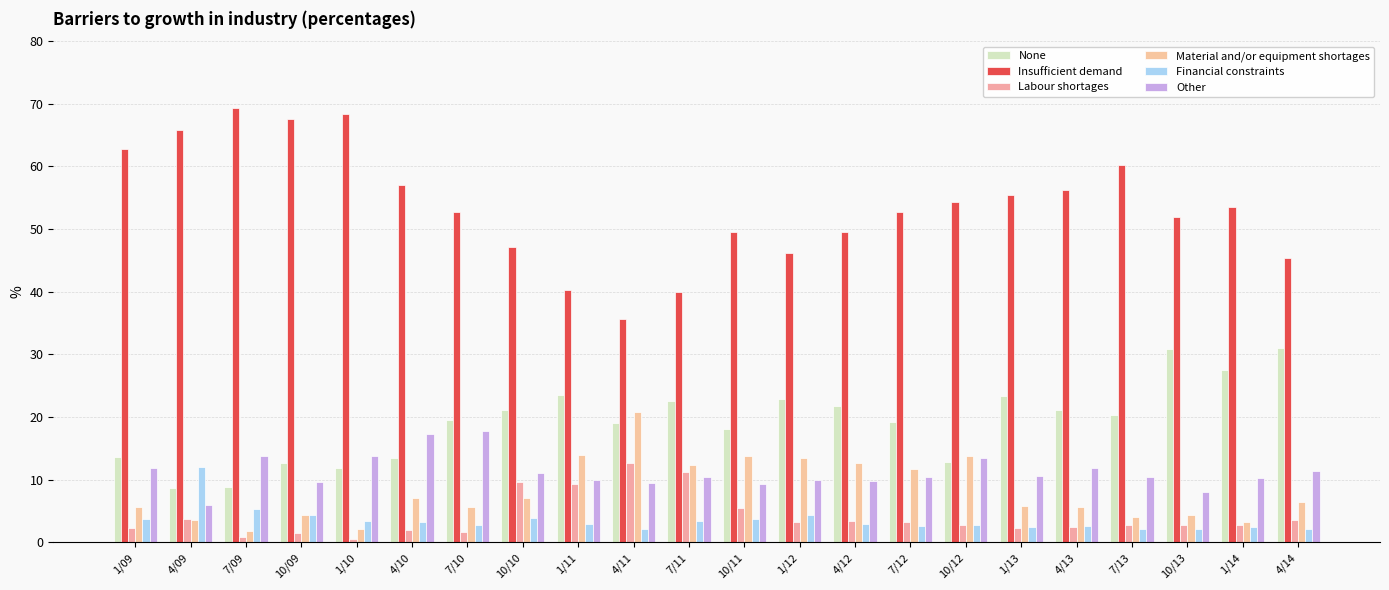

The Other series shows 13.5 at 10/12. True or false?

True